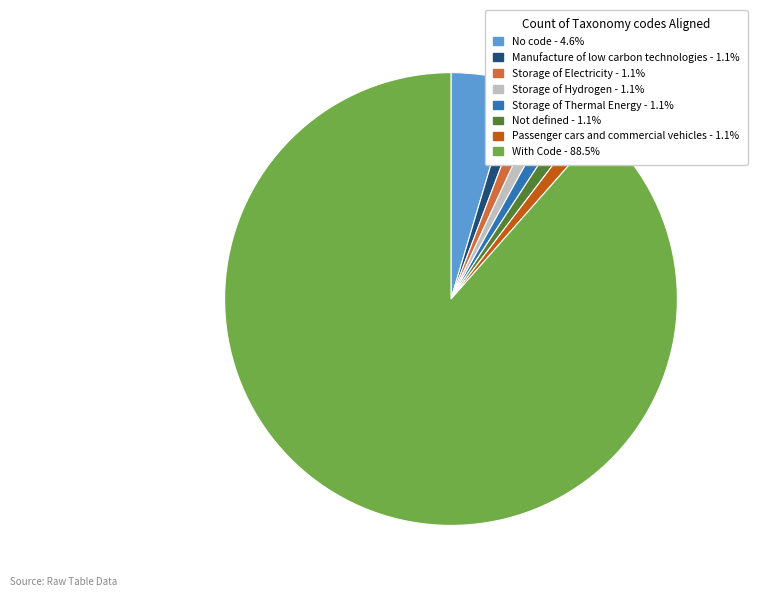

Does Storage of Electricity - 1.1% account for over 50% of the chart?

No